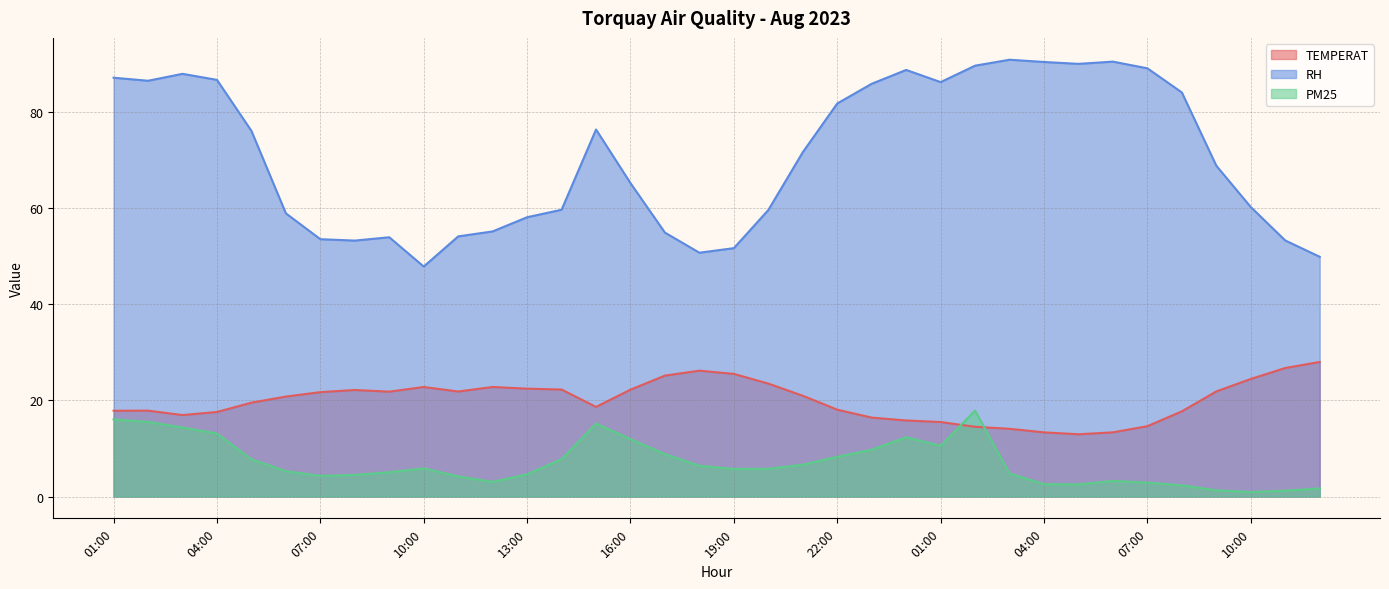

True or false: RH and TEMPERAT cross at least once.

False